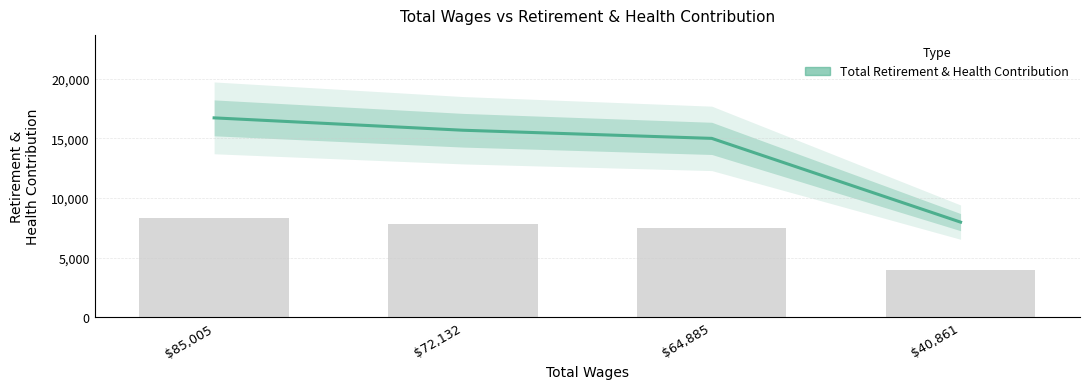

Reading left to right, list all the values displayed in this chart.

16722	15685	15002	7981